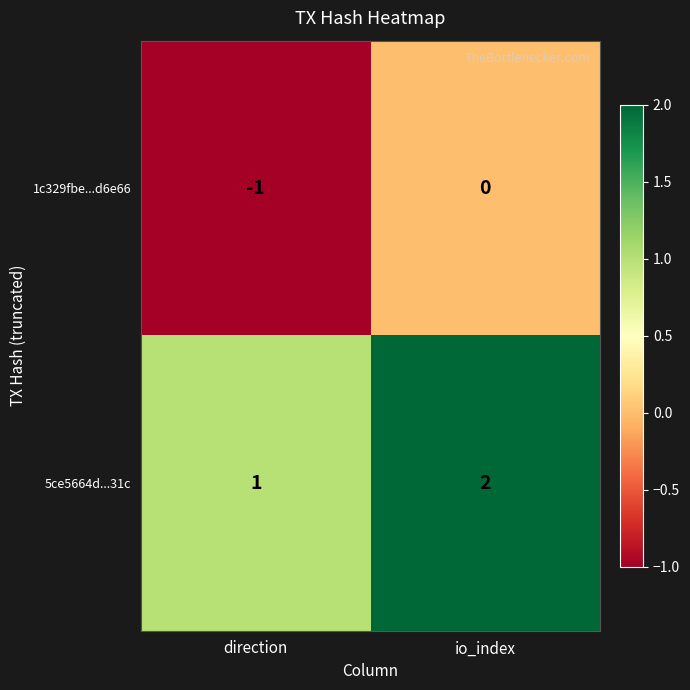

What is the sum of all 5ce5664d...31c values?

3